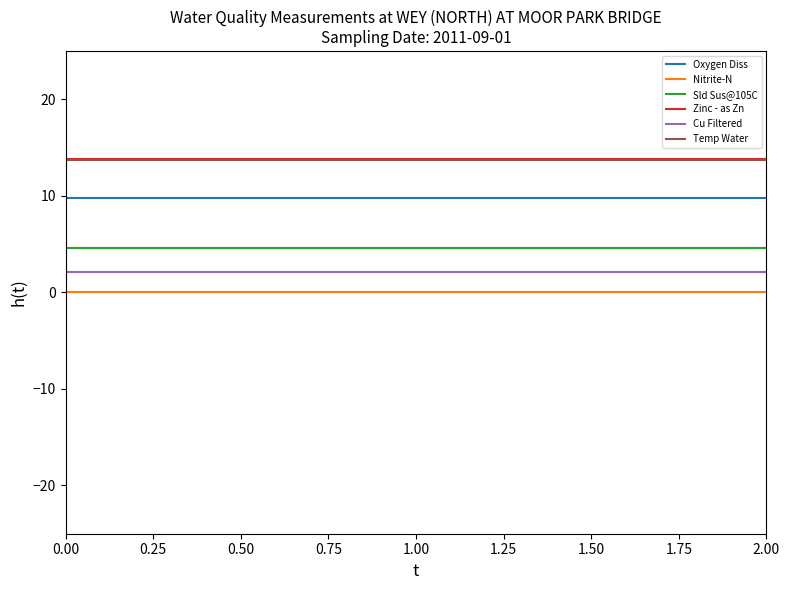

Which series has the largest total across all categories?

Zinc - as Zn